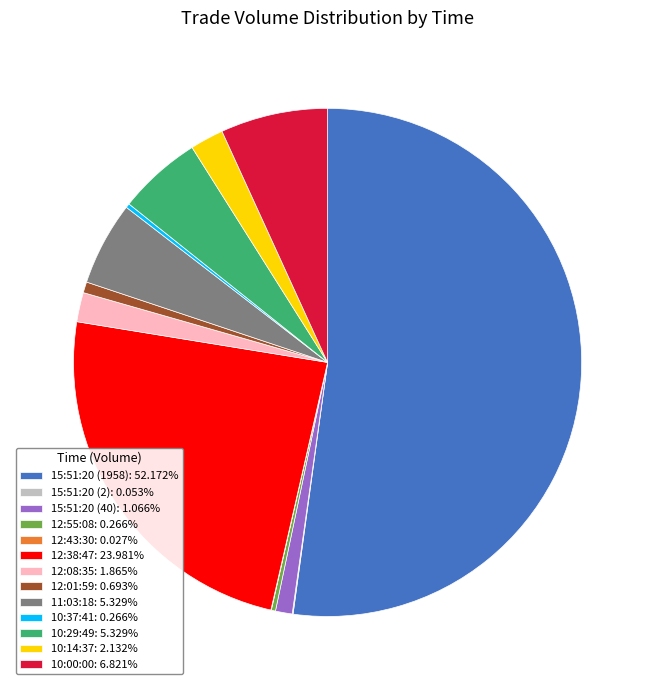

Does 12:38:47: 23.981% account for over 50% of the chart?

No